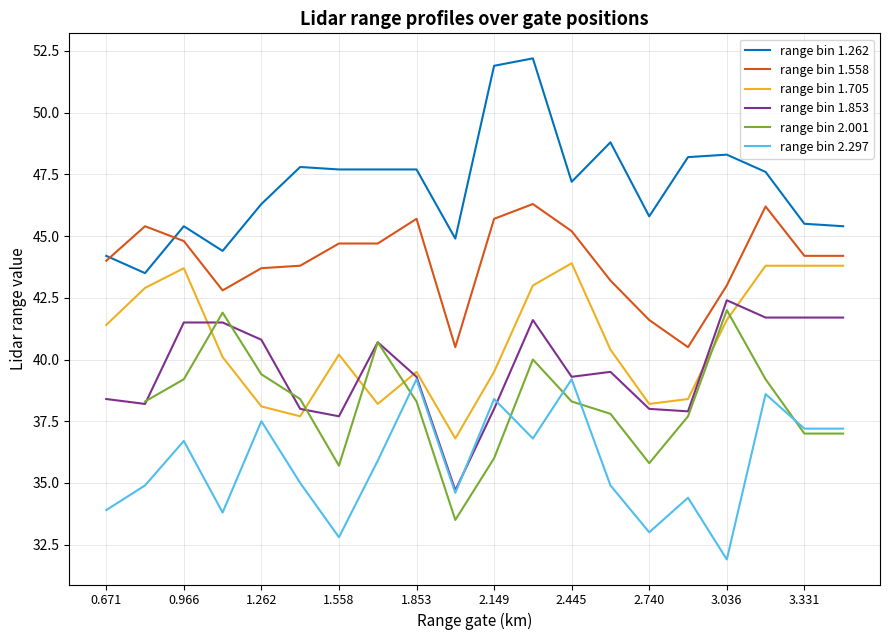

The value of range bin 1.558 at 1.558 is 19.8. True or false?

False